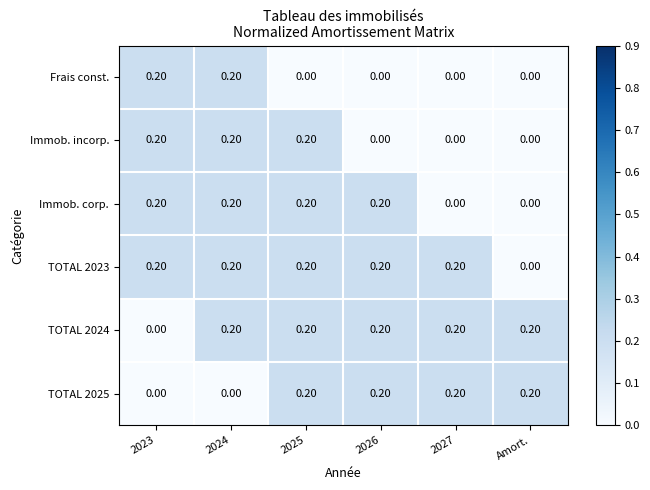

What is the sum of all TOTAL 2023 values?

1.0